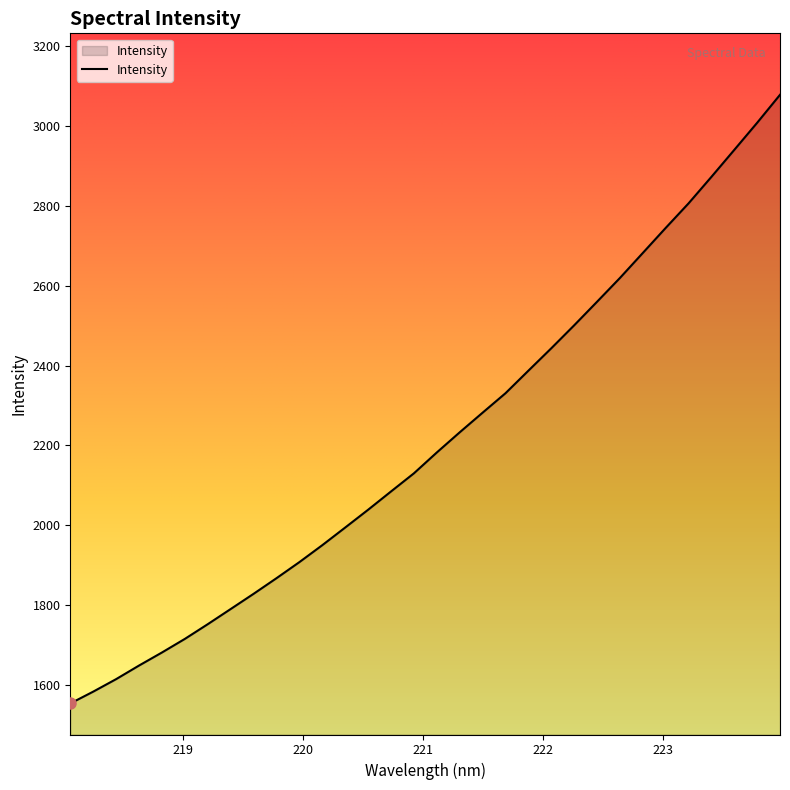

Reading right to left, extract all data points from this chart.

3078.0	3008.0	2940.1	2872.5	2806.1	2744.6	2681.9	2619.3	2559.8	2500.8	2443.3	2387.2	2330.8	2282.1	2232.9	2182.5	2130.3	2084.8	2039.1	1994.5	1950.4	1907.9	1867.7	1828.5	1790.5	1752.5	1715.7	1681.6	1648.9	1614.9	1583.6	1553.9